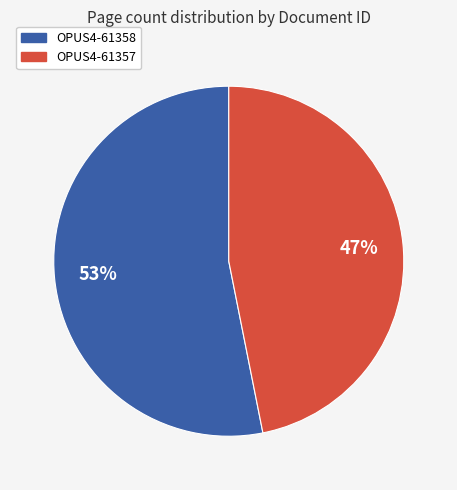

How many slices are in this pie chart?

2